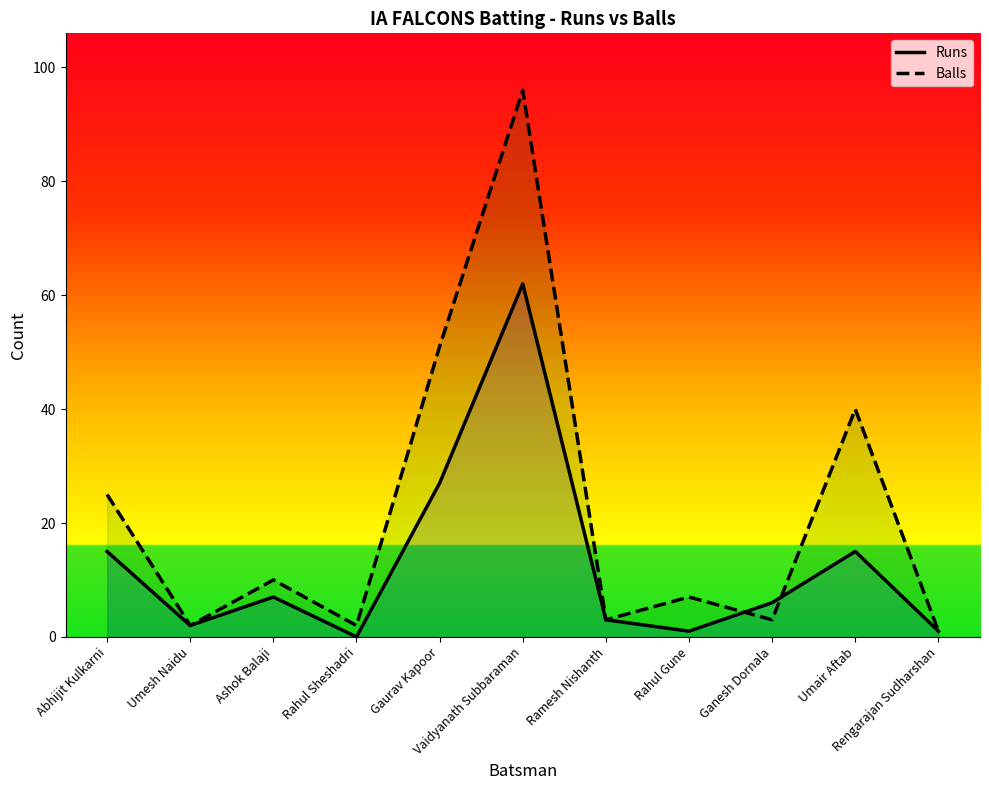

What is the label of the 10th point from the left?

Umair Aftab